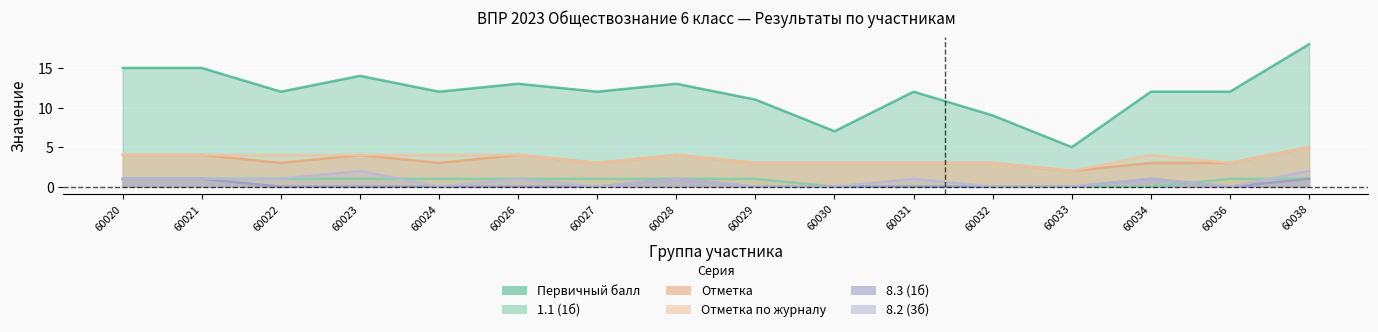

Rank the series at 60036 from lowest to highest value.

8.3 (1б), 8.2 (3б), 1.1 (1б), Отметка, Отметка по журналу, Первичный балл